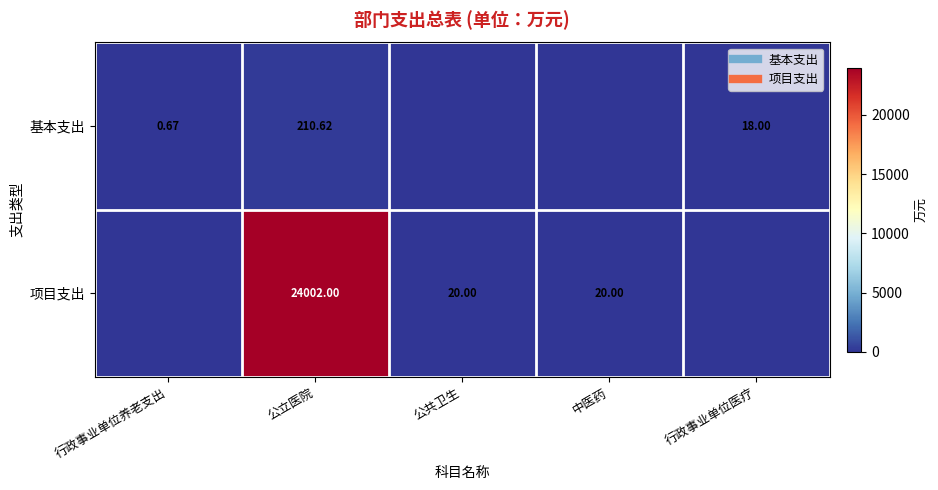

Between 公共卫生 and 行政事业单位医疗, which is larger?

行政事业单位医疗